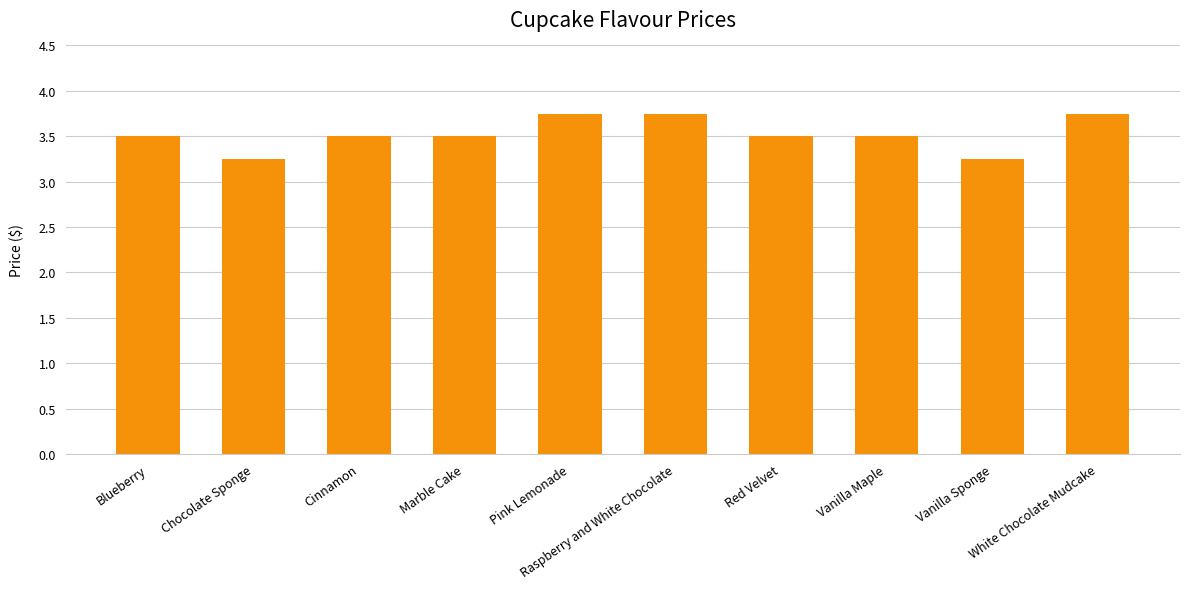

What is the difference between the maximum and minimum values?

0.5